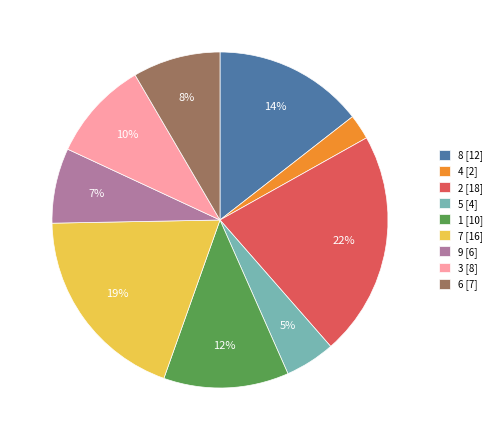

Count the number of slices in the pie.

9